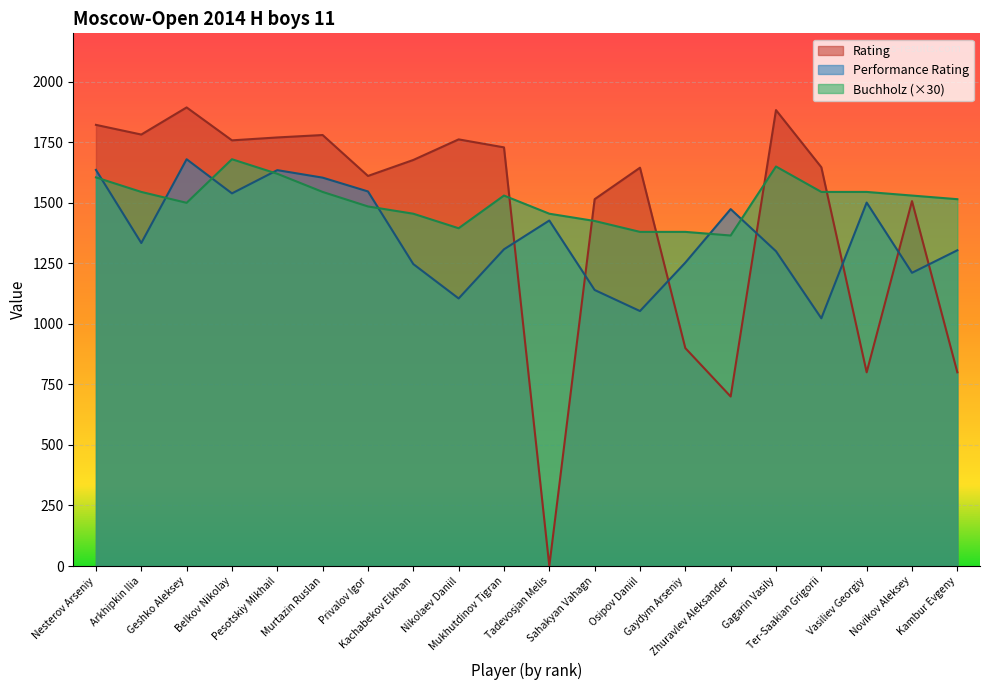

What is the difference between the second highest and second lowest values in the Performance Rating series?

583